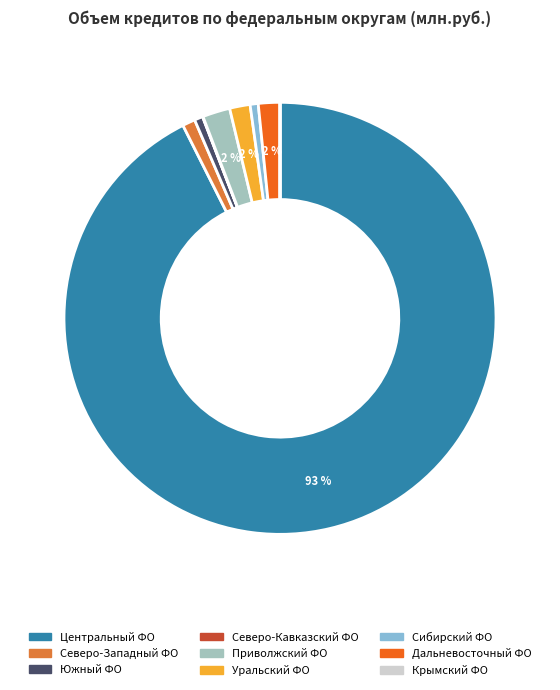

To the nearest percent, what is the average slice percentage?

11%